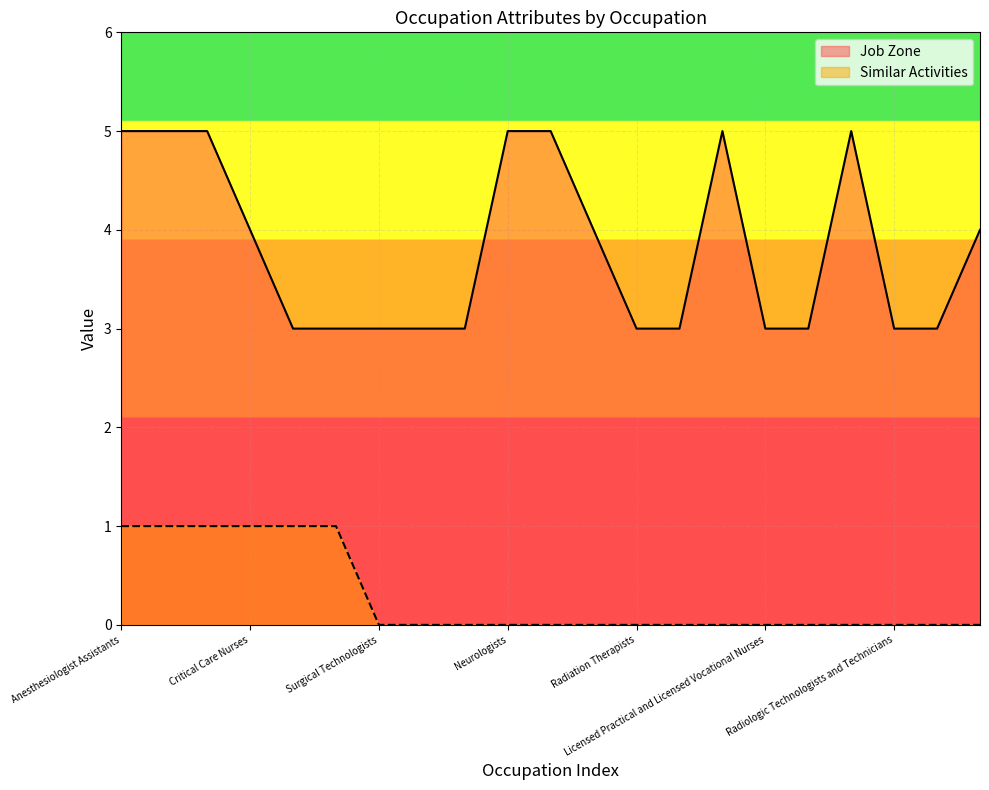

How many Similar Activities values are between 0 and 1?

21